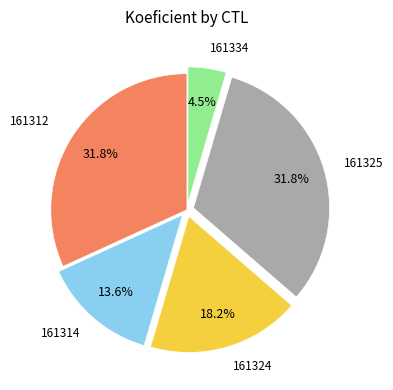

Is there any slice that represents more than half of the pie?

No